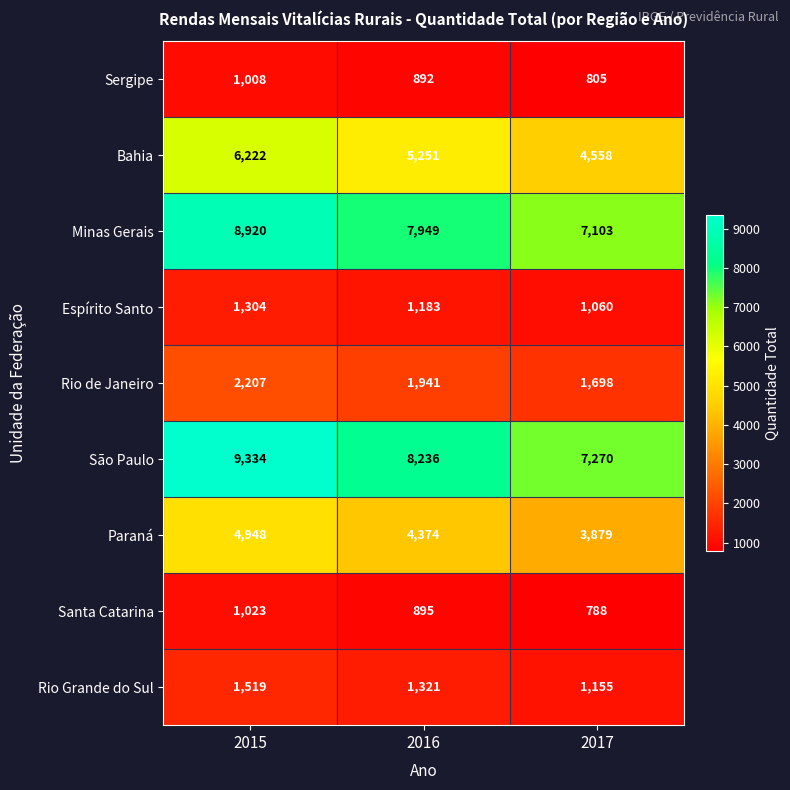

Reading left to right, what are all the values shown in this chart?

Sergipe: 1008	892	805
Bahia: 6222	5251	4558
Minas Gerais: 8920	7949	7103
Espírito Santo: 1304	1183	1060
Rio de Janeiro: 2207	1941	1698
São Paulo: 9334	8236	7270
Paraná: 4948	4374	3879
Santa Catarina: 1023	895	788
Rio Grande do Sul: 1519	1321	1155